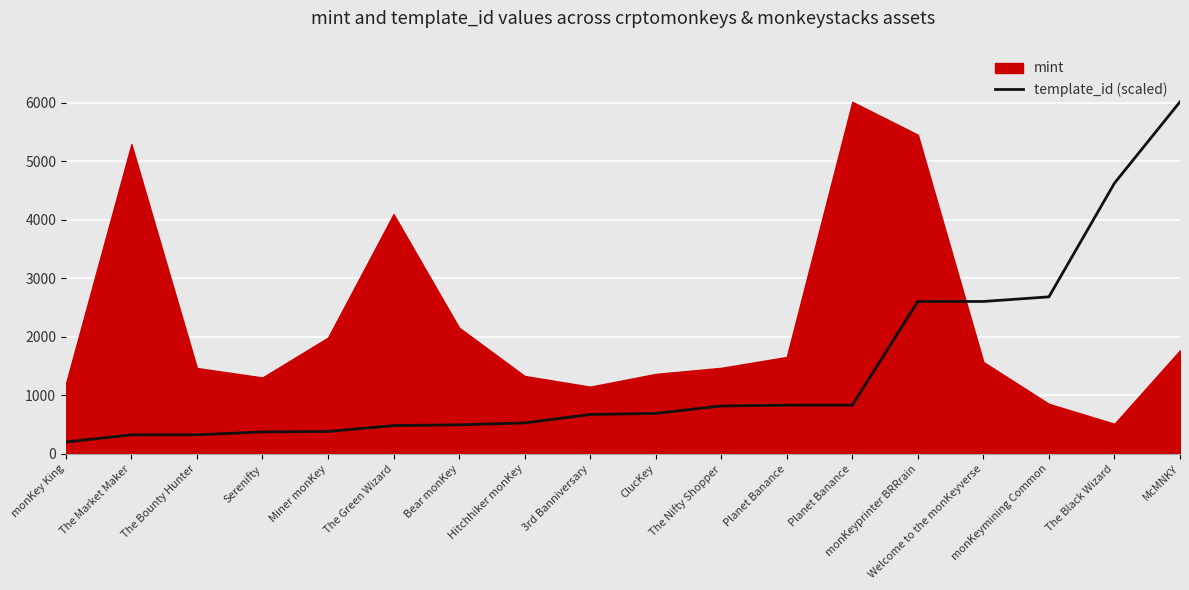

Reading left to right, what are all the values shown in this chart?

202.8	325.8	325.8	375.4	382.9	483.7	496.6	529.0	672.9	692.7	819.1	833.2	833.2	2605.5	2605.5	2684.6	4628.3	6019.0